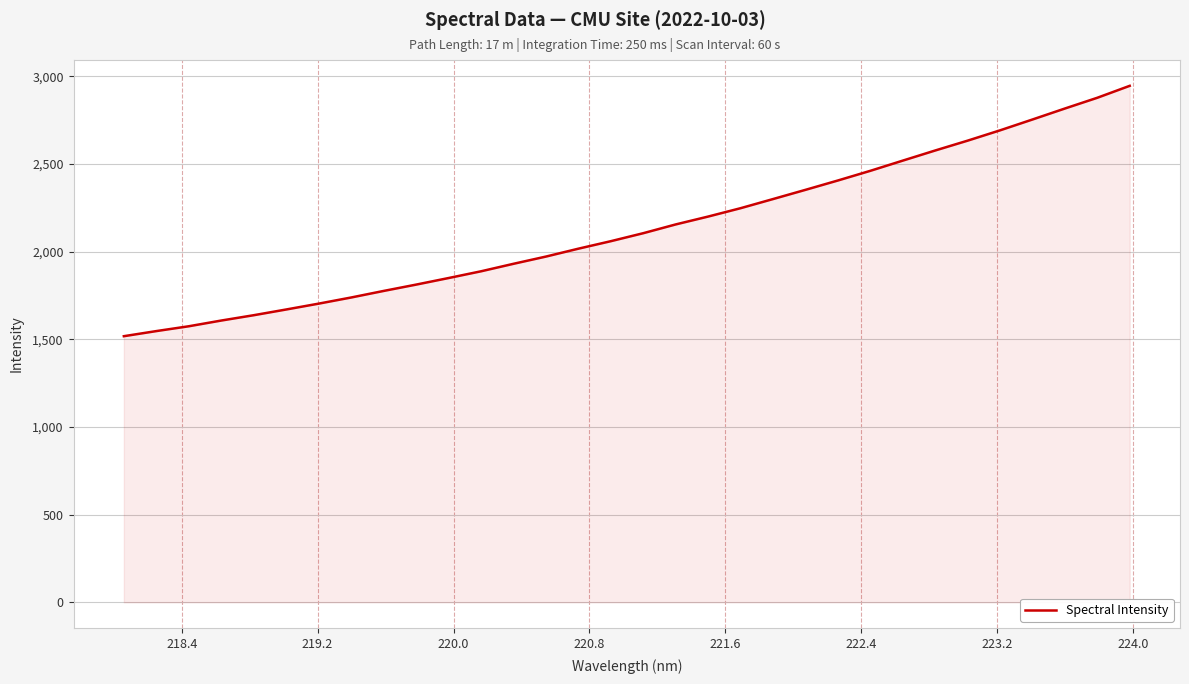

What is the minimum value shown in the chart?

1518.2